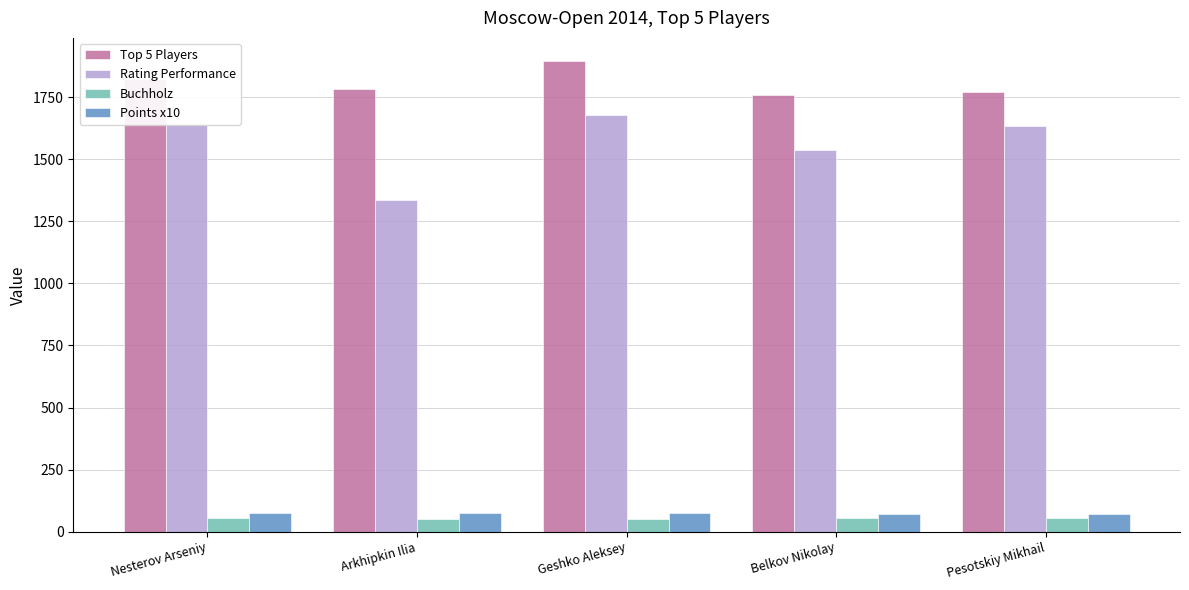

Which category has the highest value across all series?

Geshko Aleksey